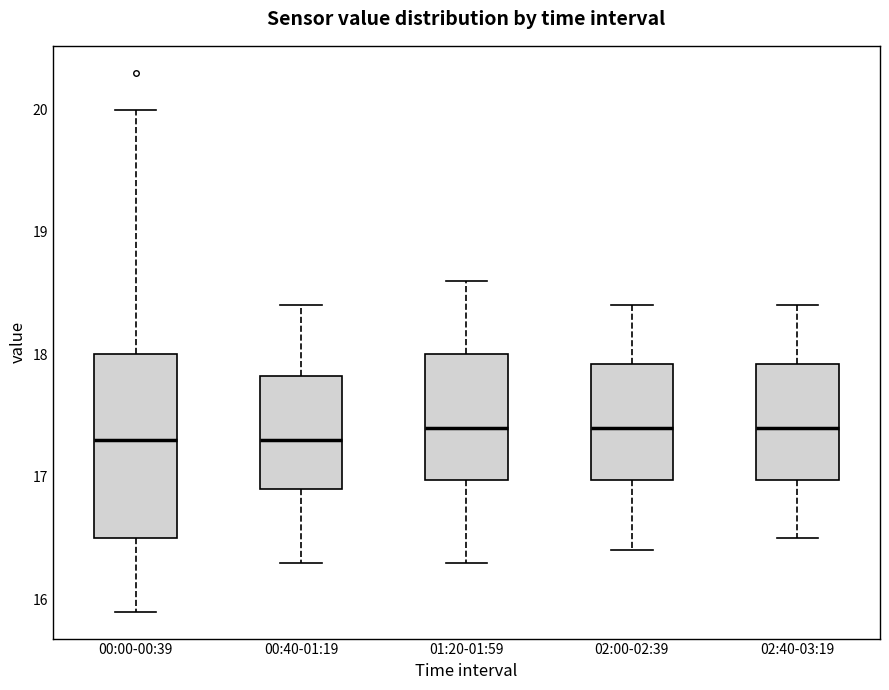

Comparing the boxes themselves (not the whiskers), which one is the tallest?

00:00-00:39